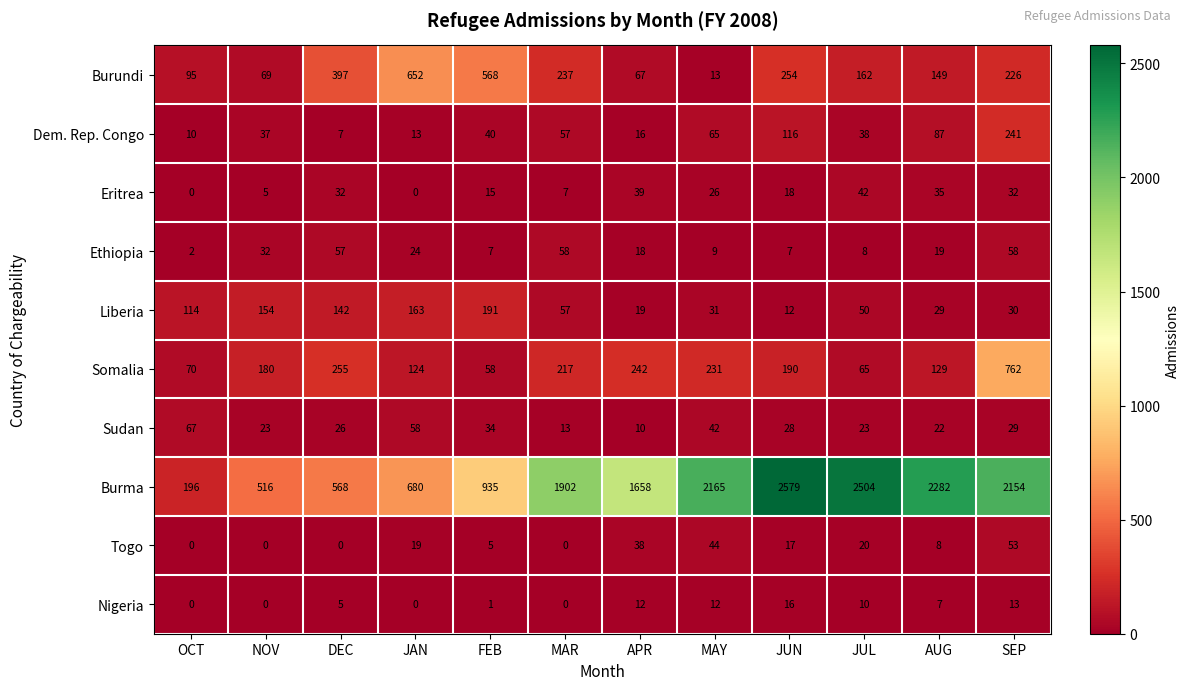

Rank the series at FEB from highest to lowest value.

Burma, Burundi, Liberia, Somalia, Dem. Rep. Congo, Sudan, Eritrea, Ethiopia, Togo, Nigeria